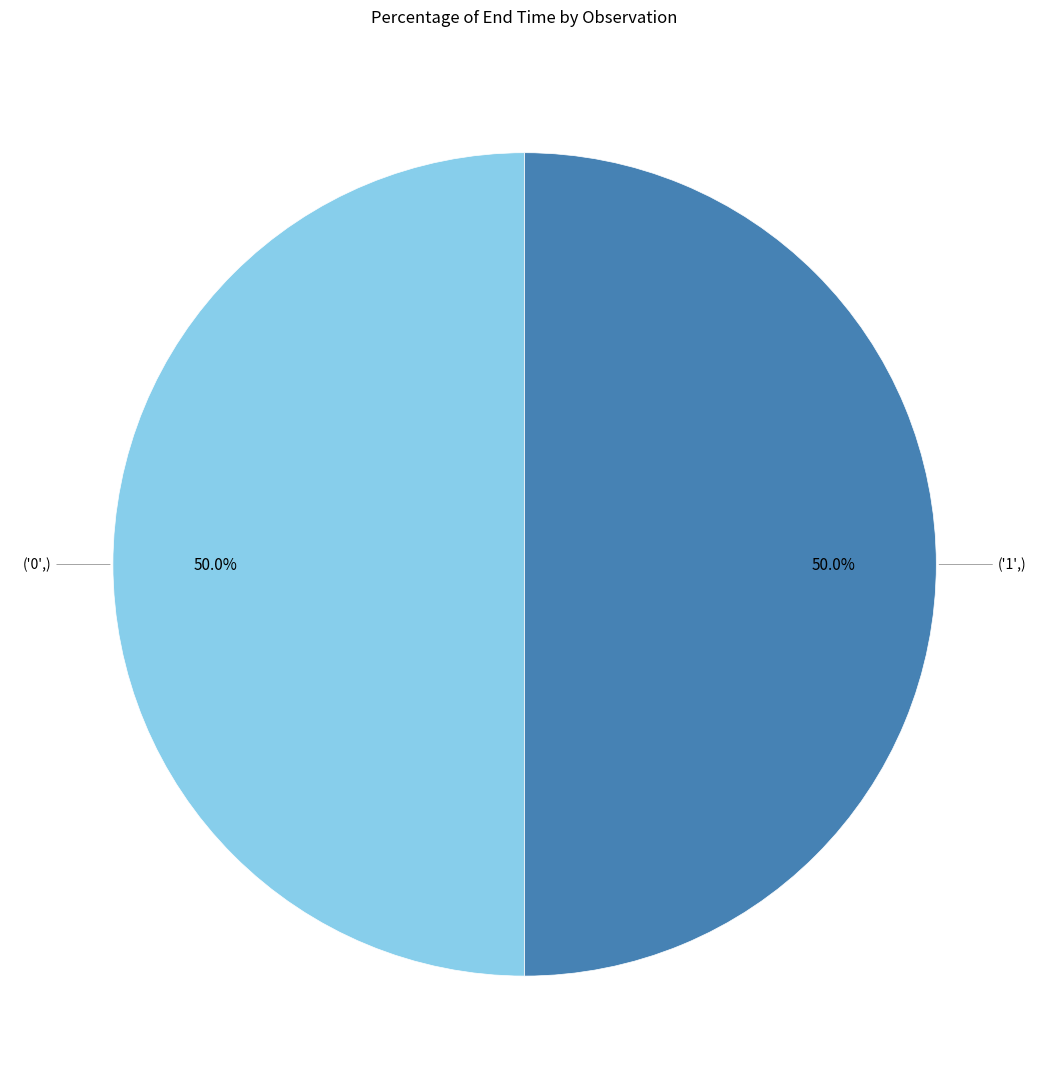

Approximately how many times larger is the value at ('1',) compared to ('0',)?

1.0